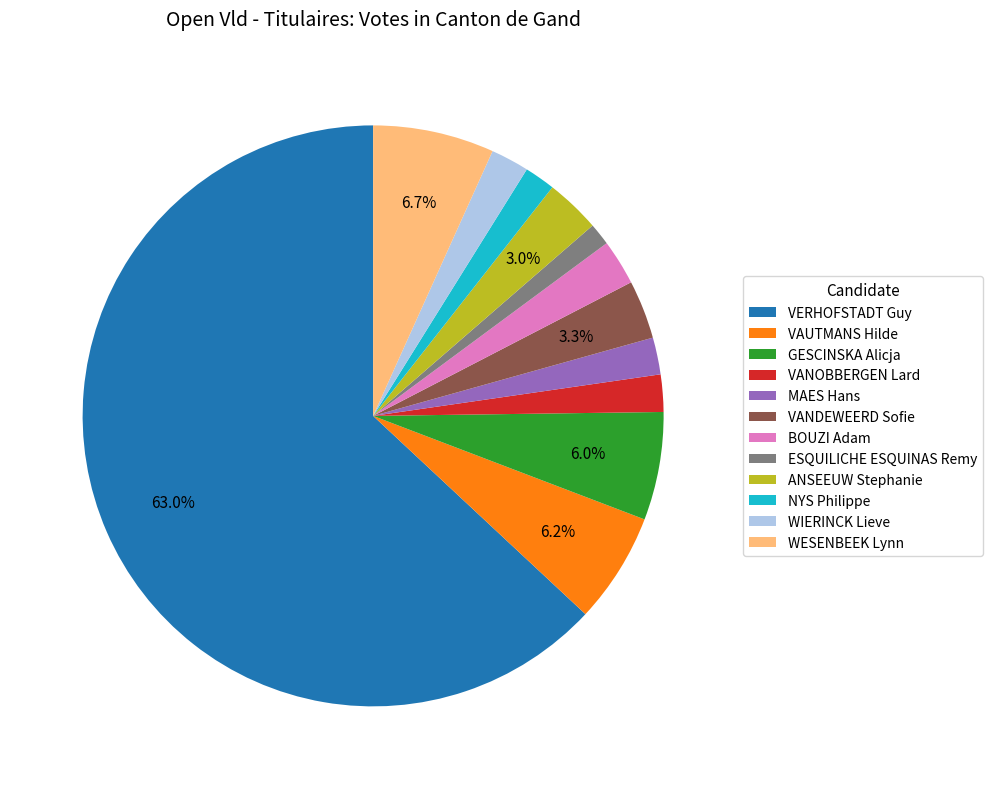

Which has a higher value, WIERINCK Lieve or VAUTMANS Hilde?

VAUTMANS Hilde